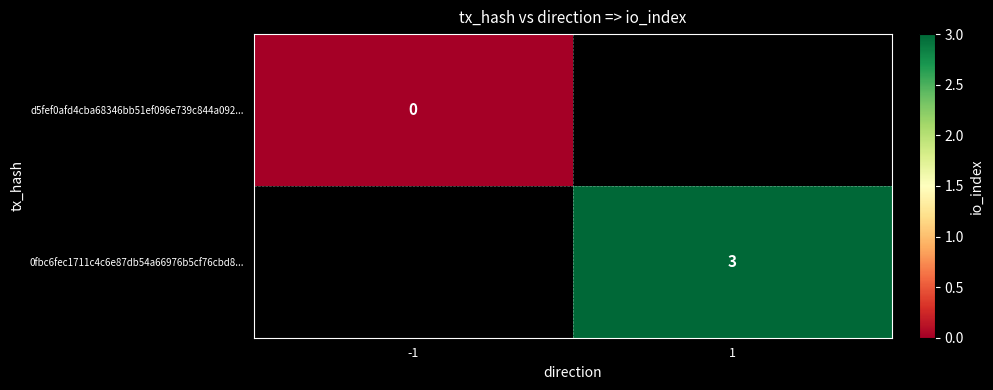

The 0fbc6fec1711c4c6e87db54a66976b5cf76cbd8... series shows 2 at 1. True or false?

False